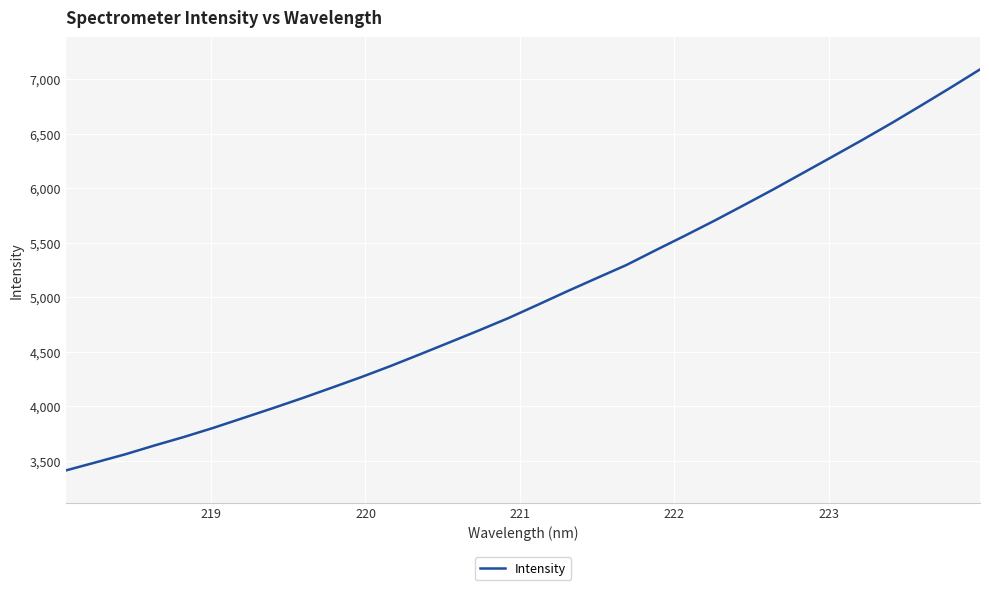

What is the greatest value displayed?

7088.0